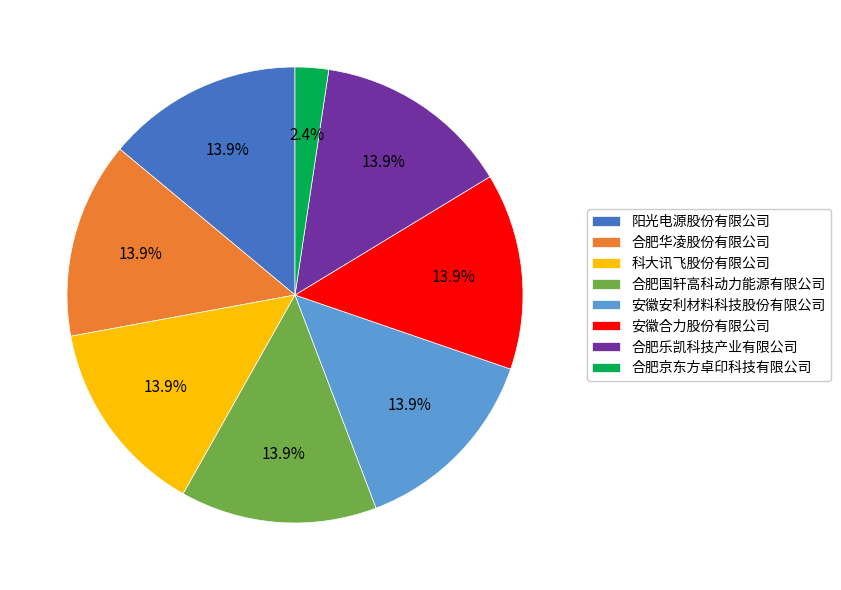

What is the smallest slice in the pie chart?

合肥京东方卓印科技有限公司